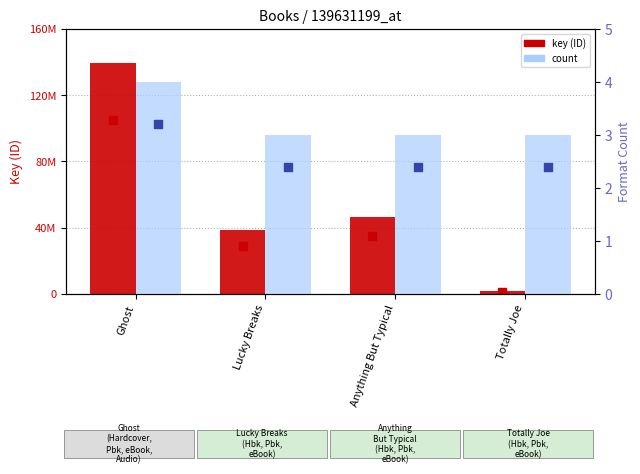

Is the value of key (ID) at Totally Joe greater than the value of count at Anything But Typical?

Yes